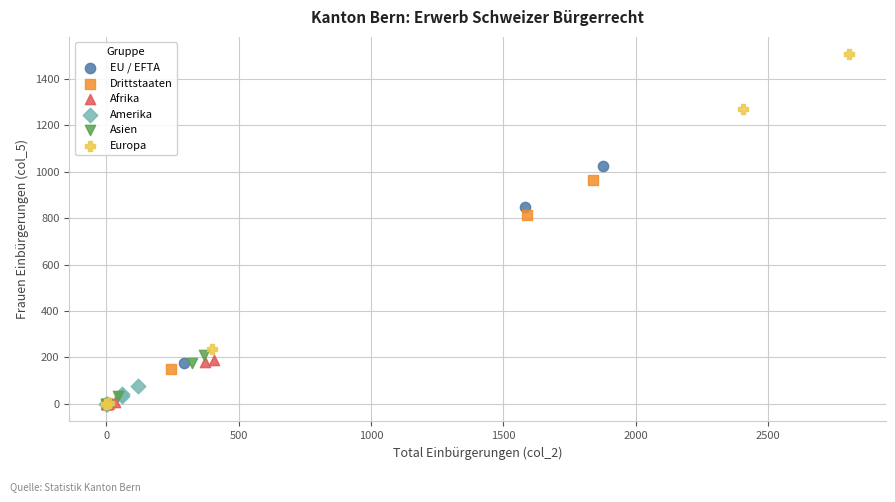

Which series reaches the maximum Y coordinate?

Europa